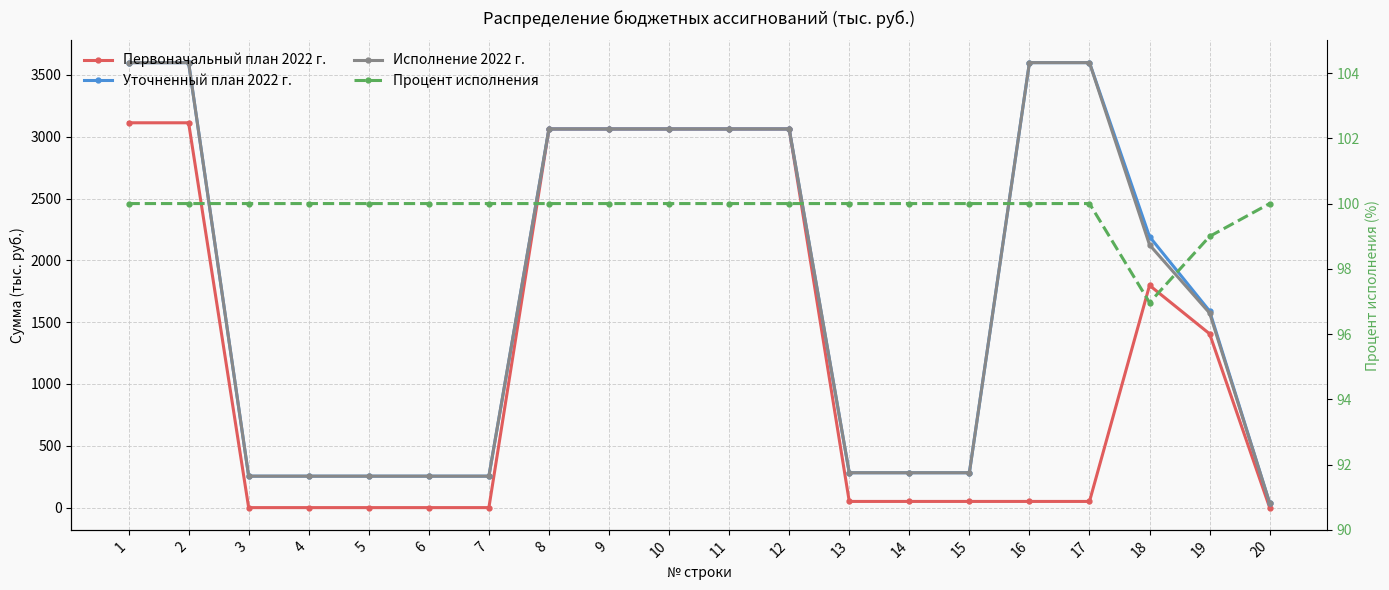

Which has a higher value, 4 or 10?

10